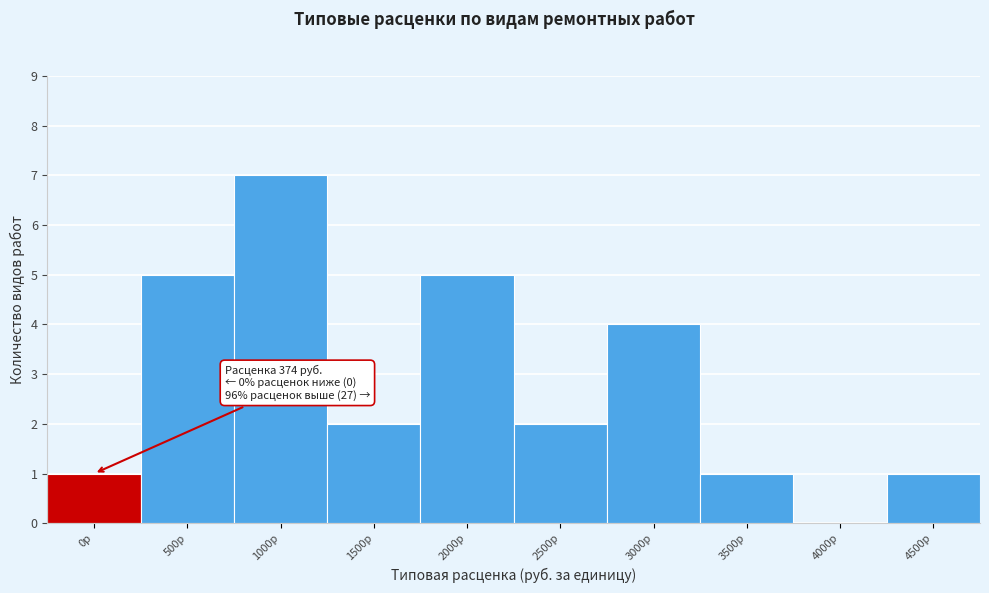

Reading left to right, transcribe all the data shown in this chart.

0р=1	500р=5	1000р=7	1500р=2	2000р=5	2500р=2	3000р=4	3500р=1	4000р=0	4500р=1